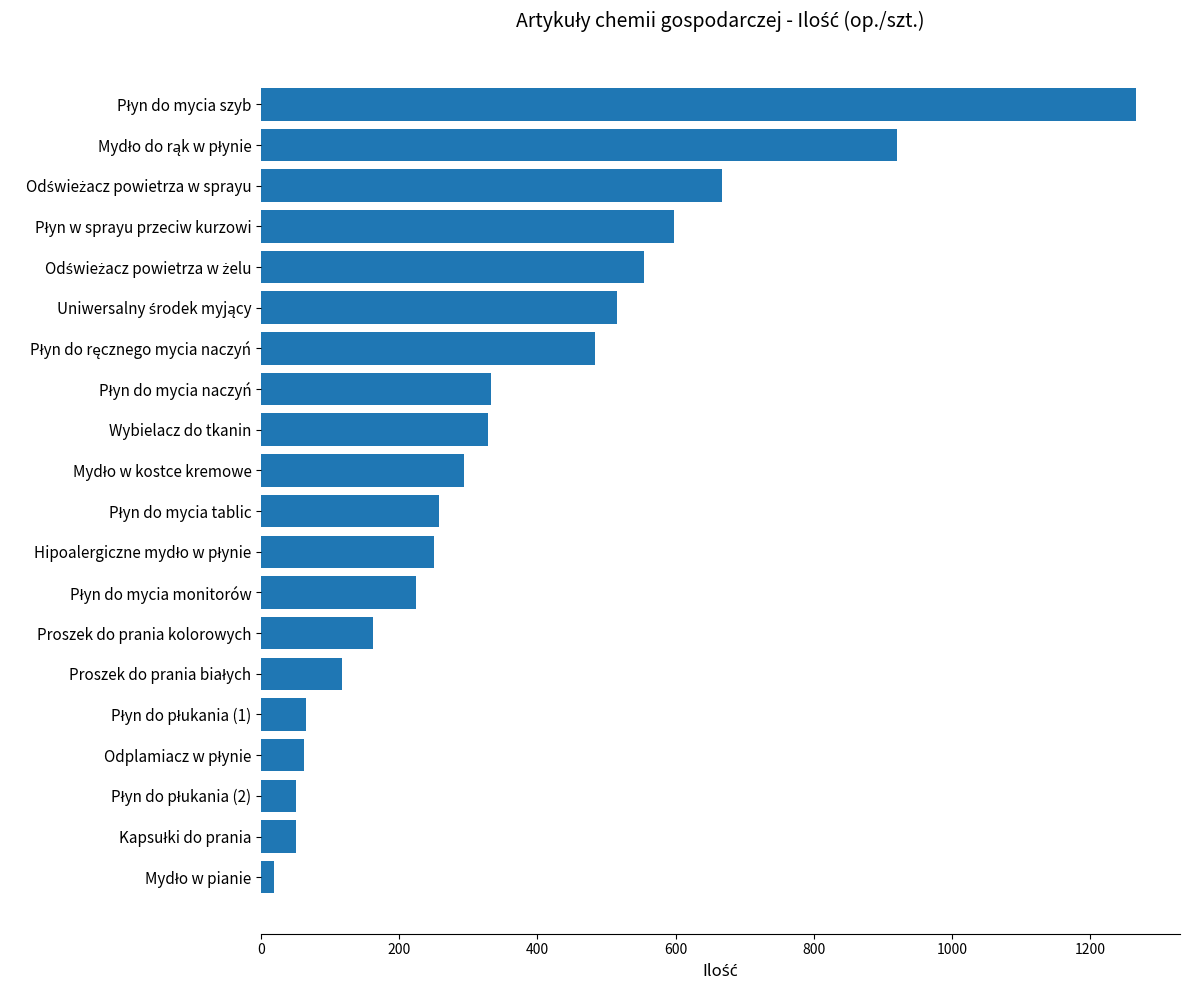

What is the maximum value shown in the chart?

1267